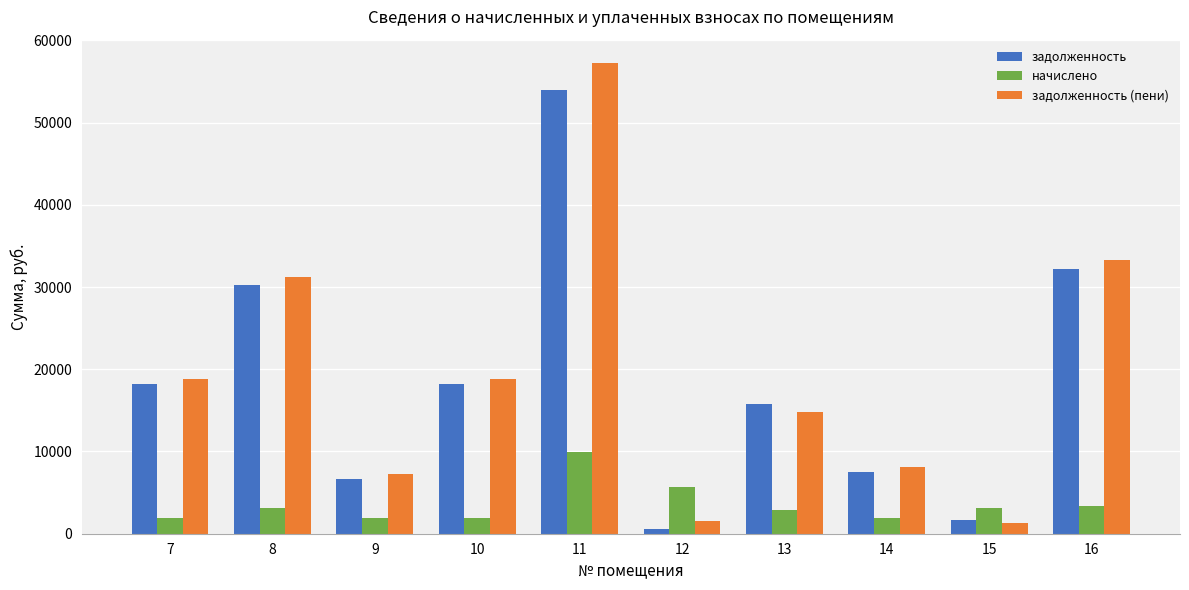

How many groups of bars are there?

10